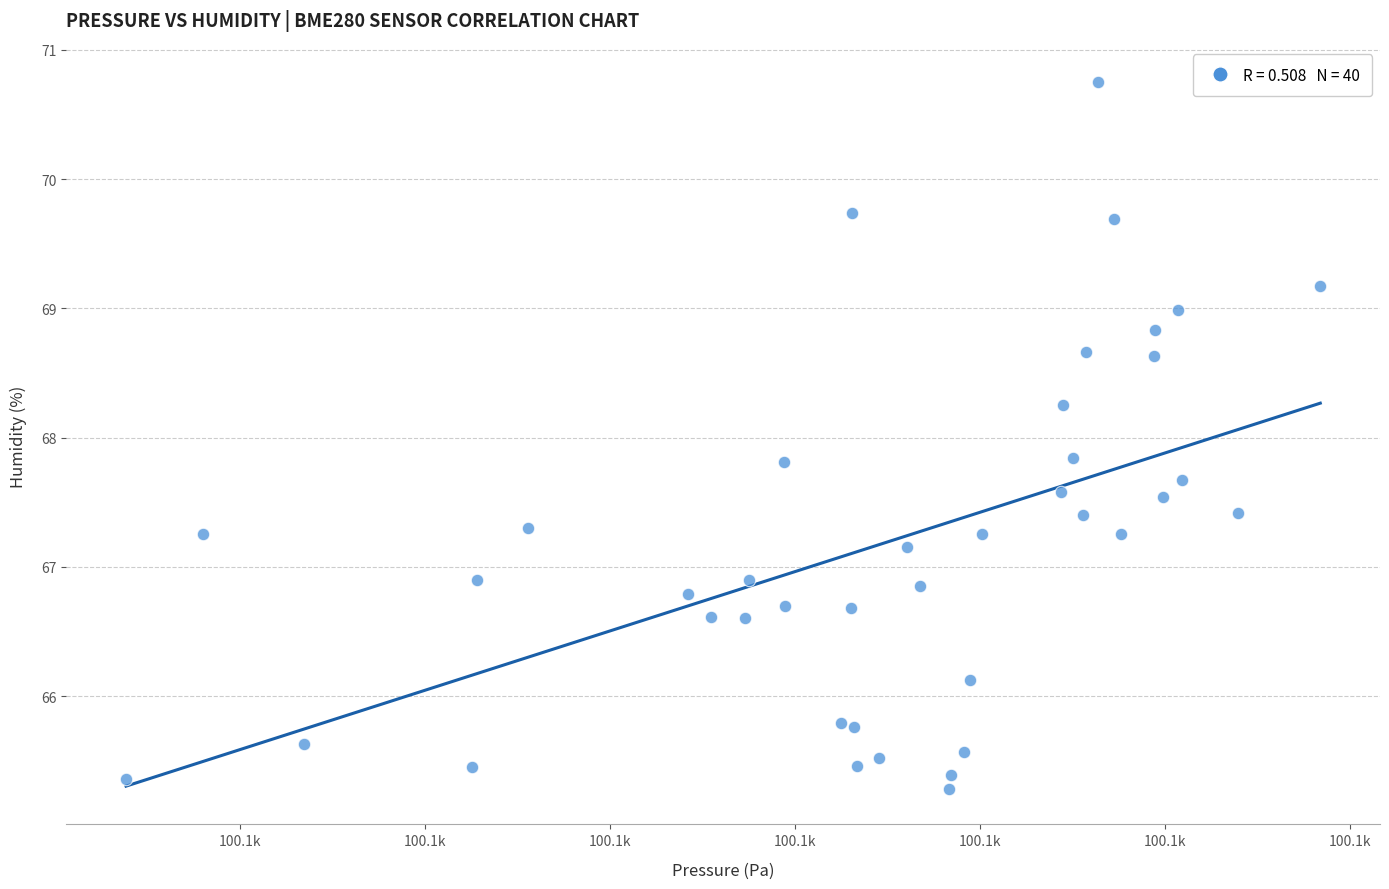

What is the range of X values (max minus min)?

64.6